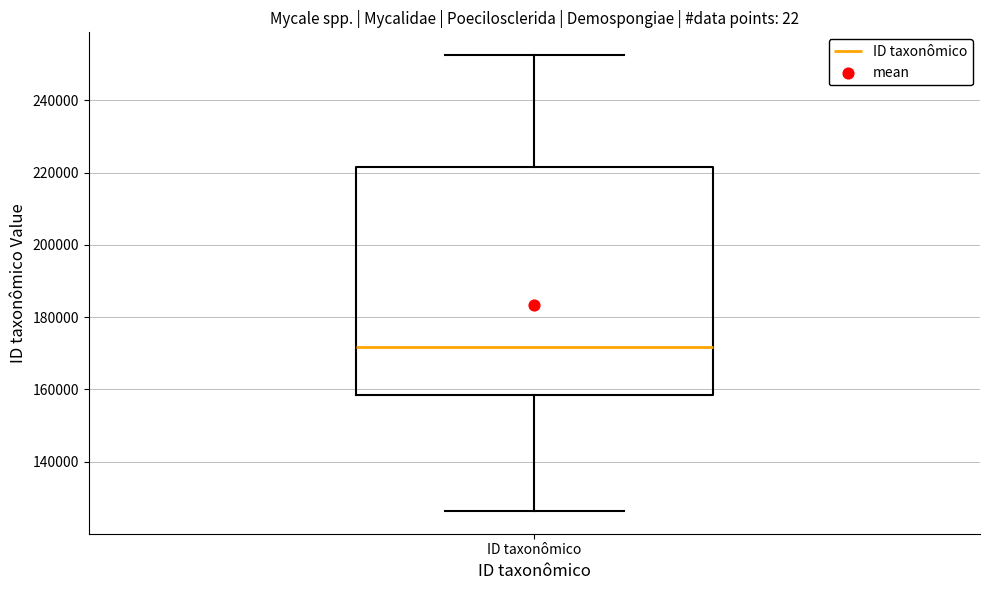

Transcribe this box plot: give where the median line is, the range the box spans, and where the two whiskers end, as read against the y-axis. The values are not printed on the chart, so give them approximately, as read against the axis.

median 172000, box 158000 to 222000, whiskers 126000 to 252000